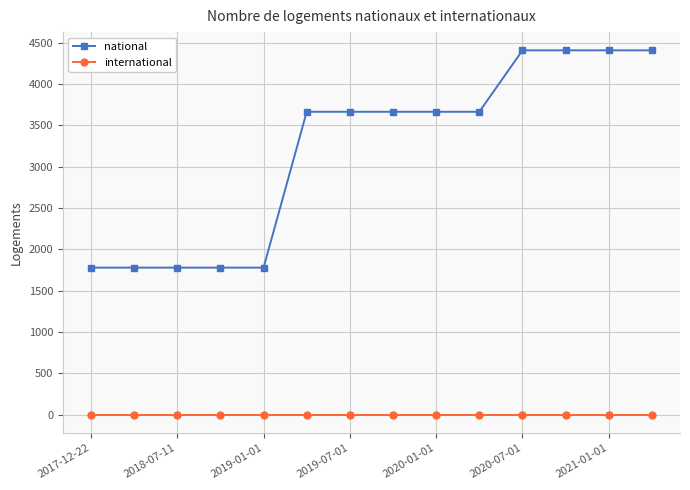

Which series has the largest total across all categories?

national